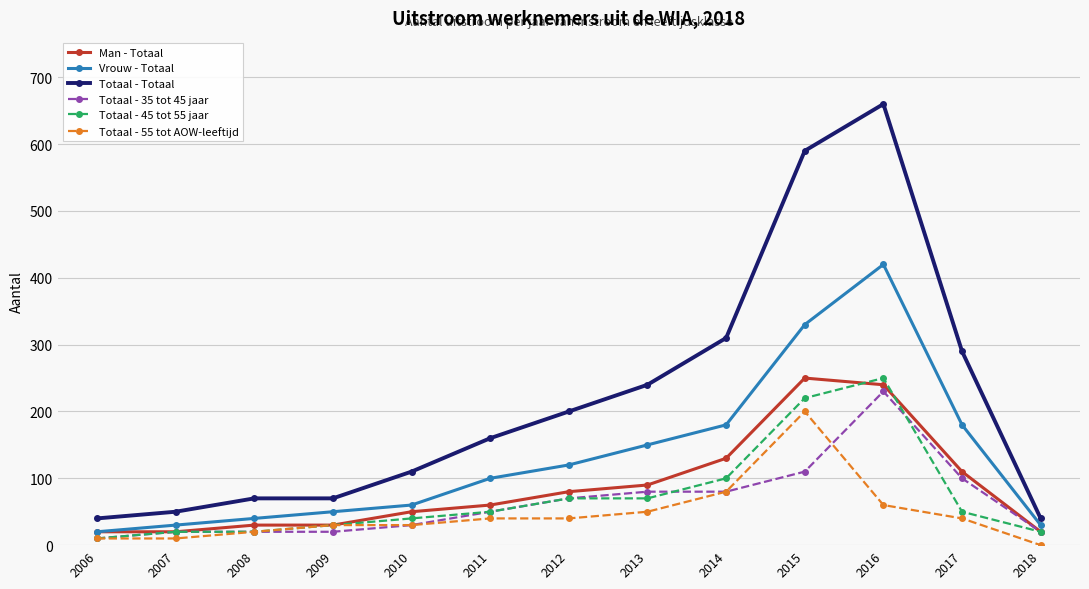

What is the maximum value shown in the chart?

660